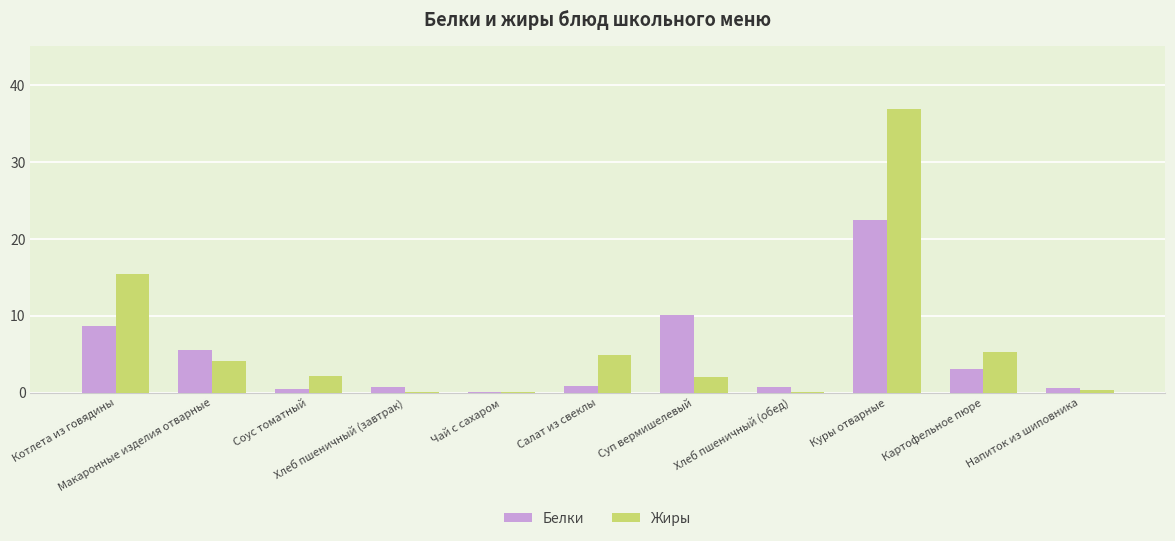

What is the maximum value for Жиры?

36.9